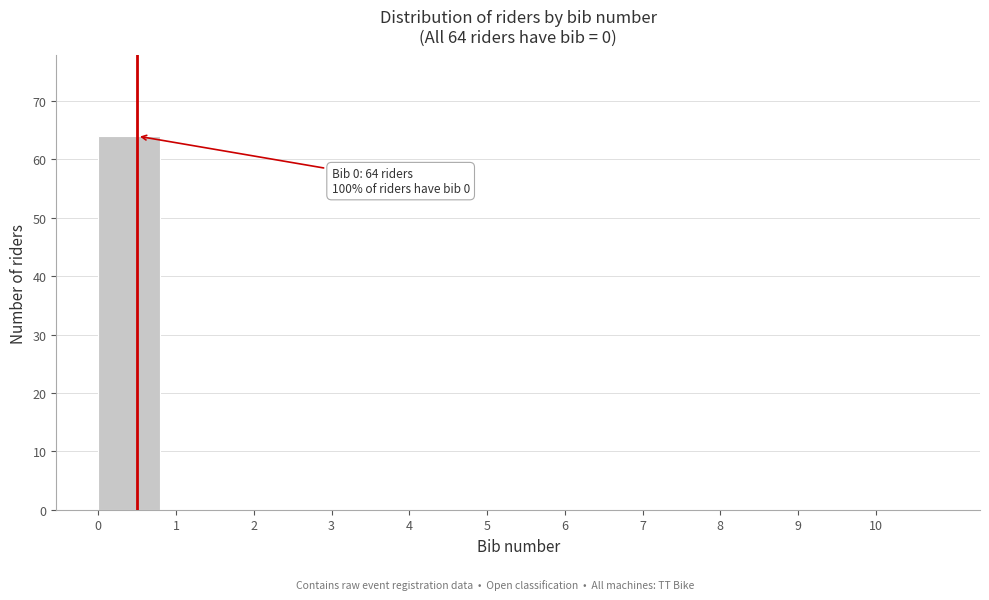

Which range on the x-axis has the tallest bar?

0 to 1